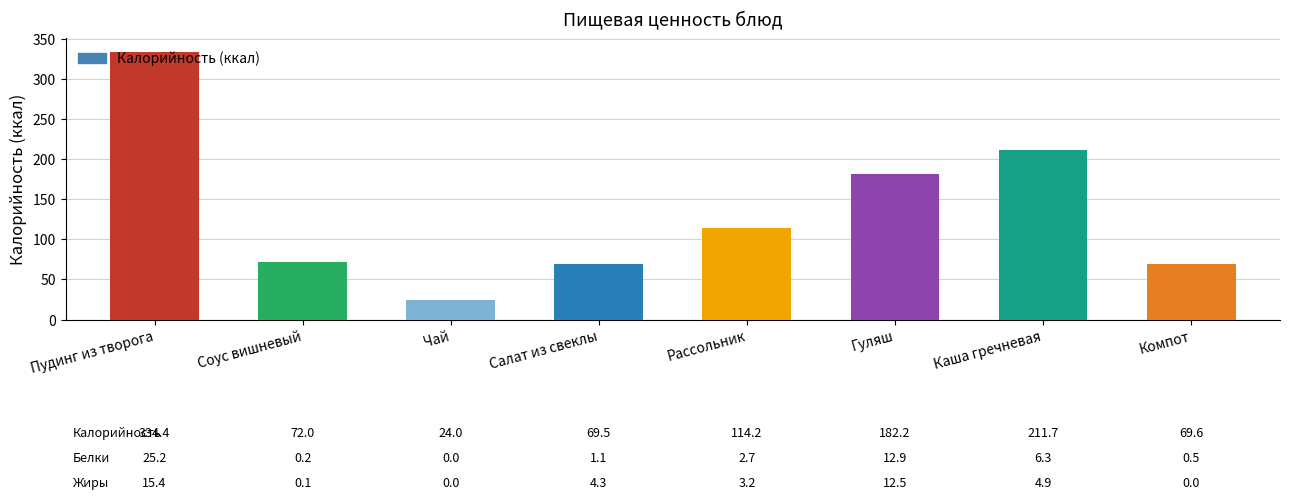

What is the average value?

134.7